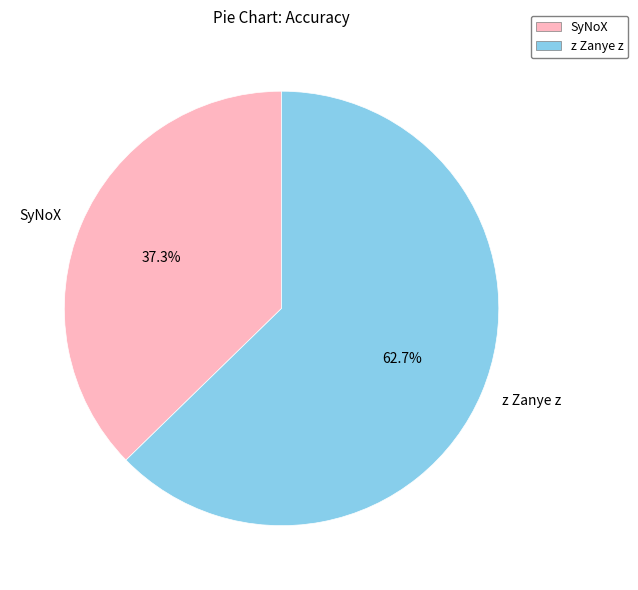

True or false: SyNoX accounts for 37% of the total.

True